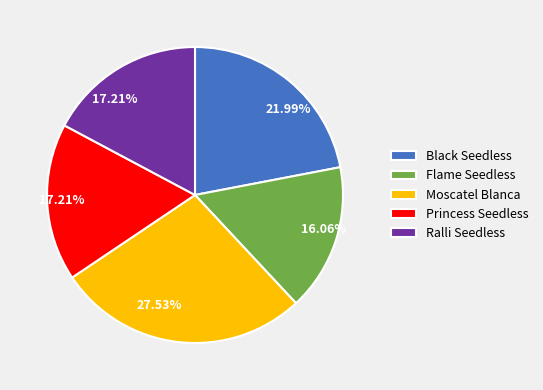

How many slices are in this pie chart?

5